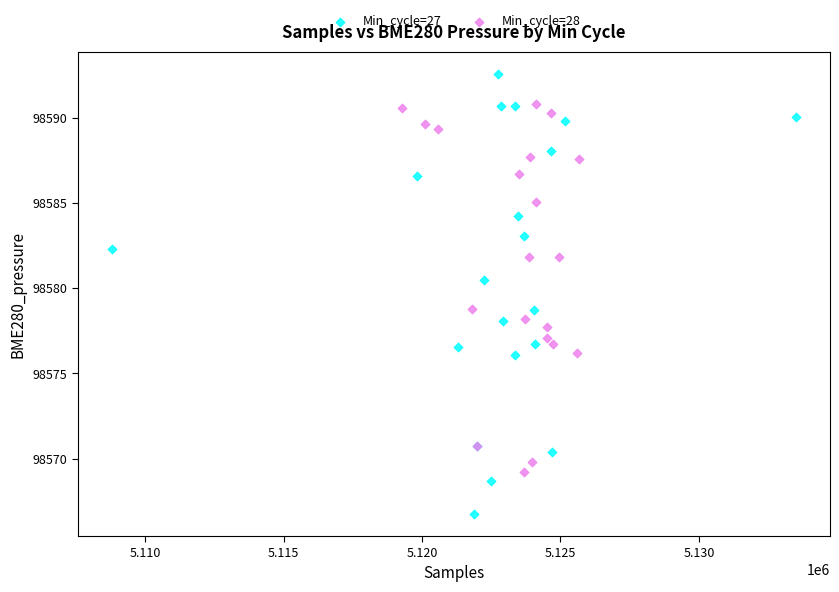

Which series contains the lowest Y value?

Min_cycle=27